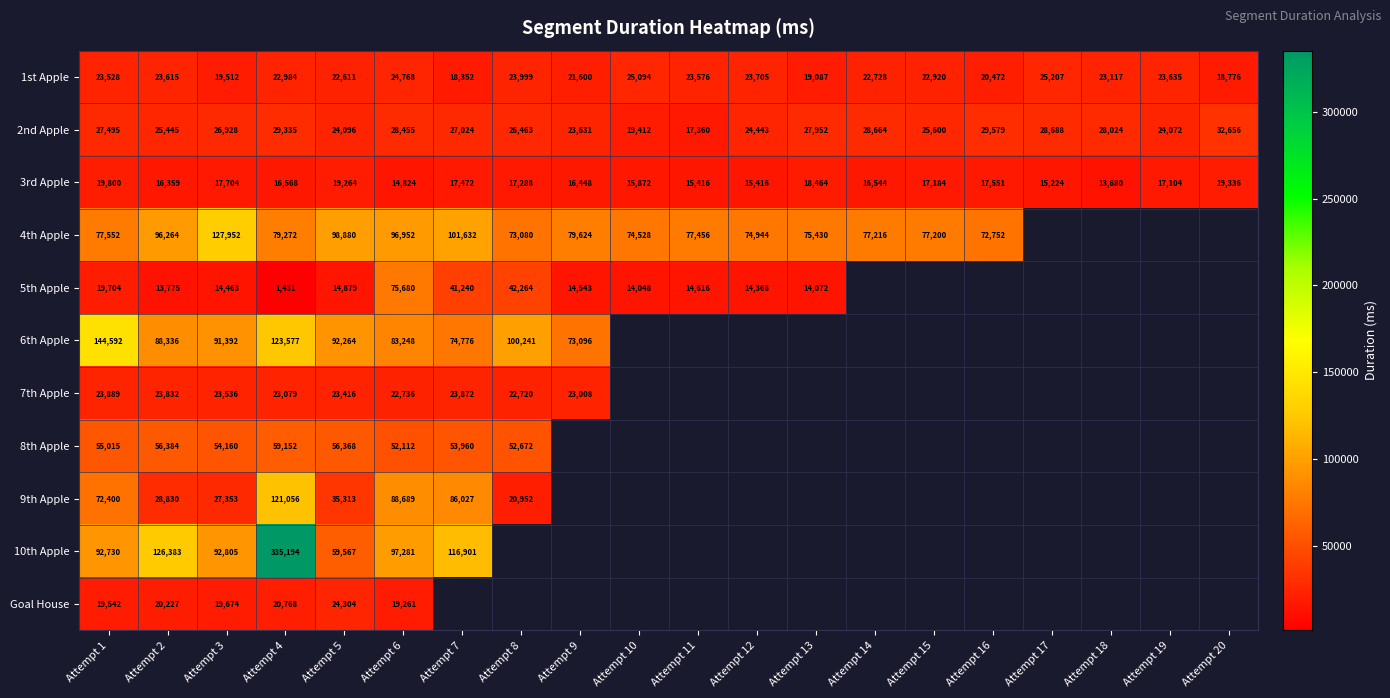

Is it true that 1st Apple equals 5882.5 at Attempt 17?

False